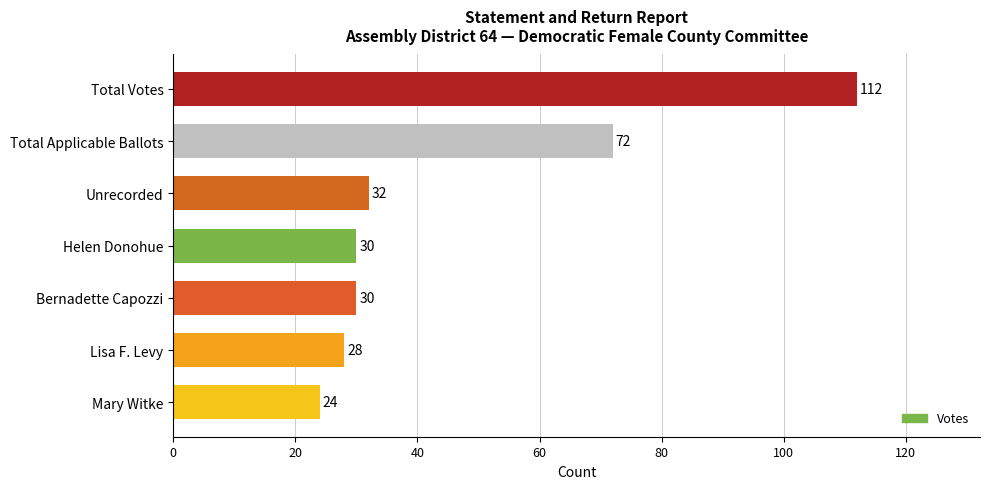

How many bars are there in total?

7